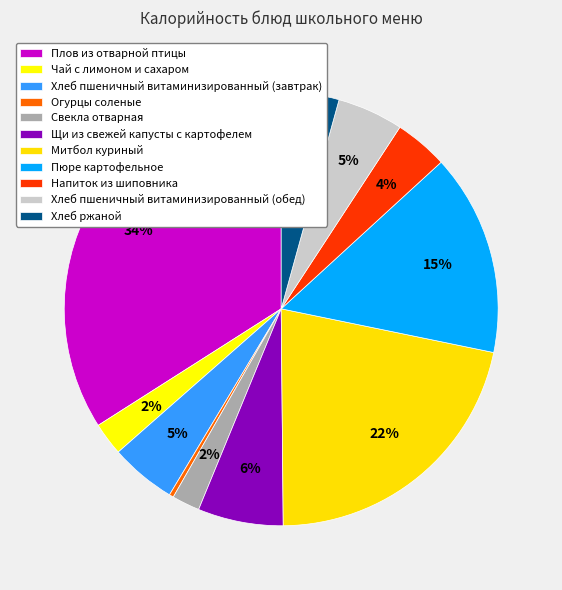

Rank the categories by value from highest to lowest.

Плов из отварной птицы, Митбол куриный, Пюре картофельное, Щи из свежей капусты с картофелем, Хлеб пшеничный витаминизированный (завтрак), Хлеб пшеничный витаминизированный (обед), Хлеб ржаной, Напиток из шиповника, Чай с лимоном и сахаром, Свекла отварная, Огурцы соленые